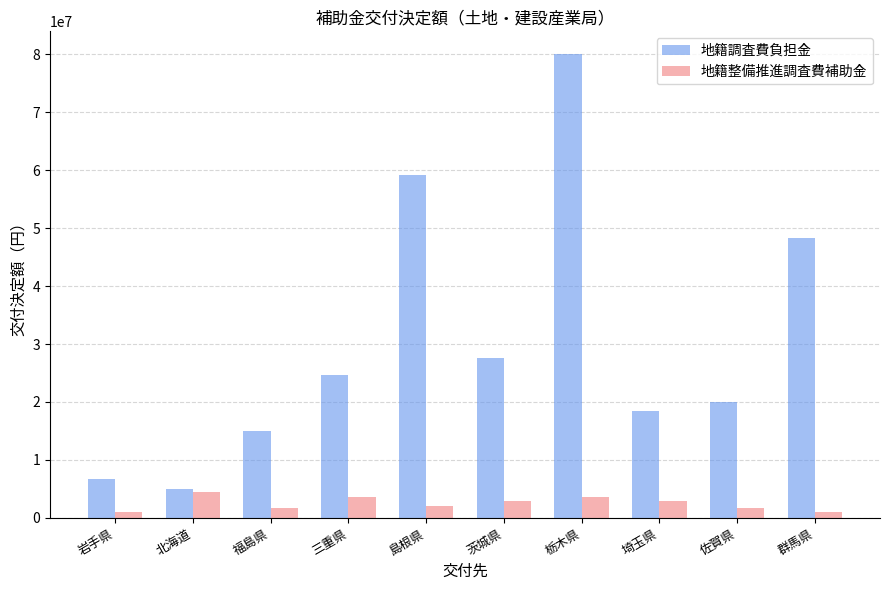

What is the sum of all 地籍調査費負担金 values?

304863000